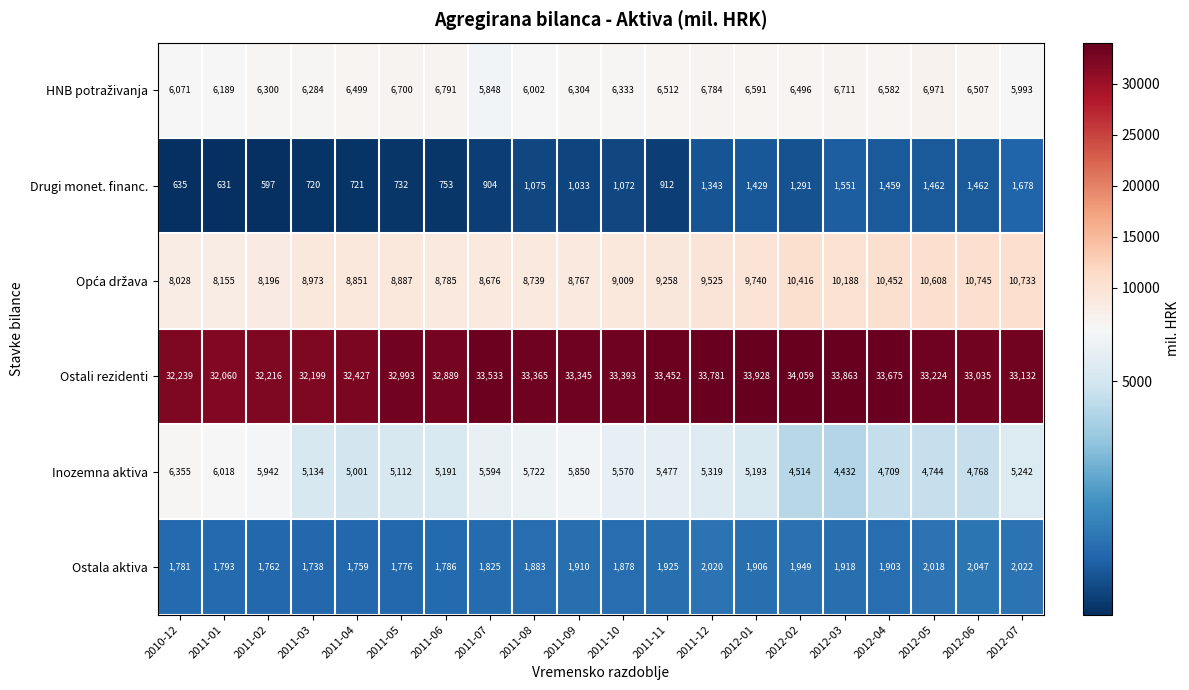

What is the difference between the highest and lowest values at 2011-06?

32136